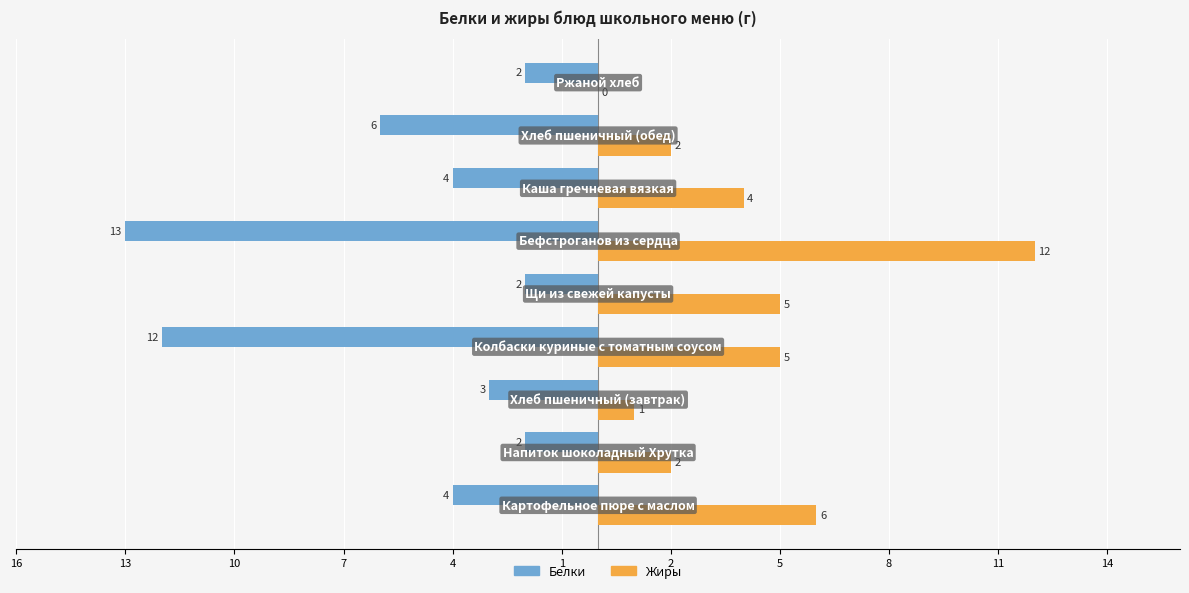

What are all the series names shown in the legend?

Белки, Жиры